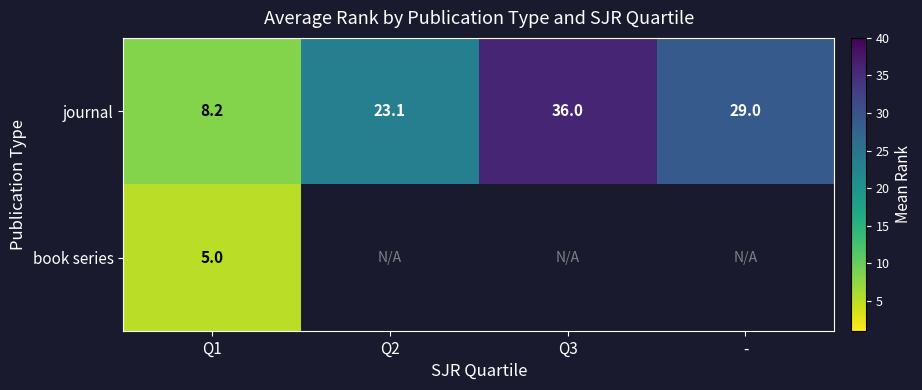

At Q1, list the series in order from largest to smallest.

journal, book series